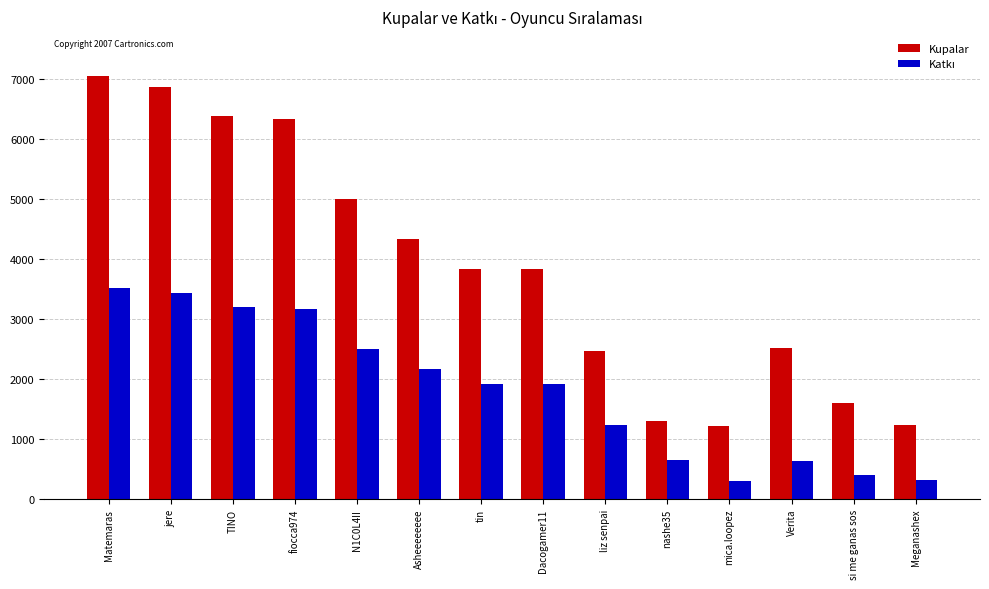

The value of Kupalar at Meganashex is 1783. True or false?

False